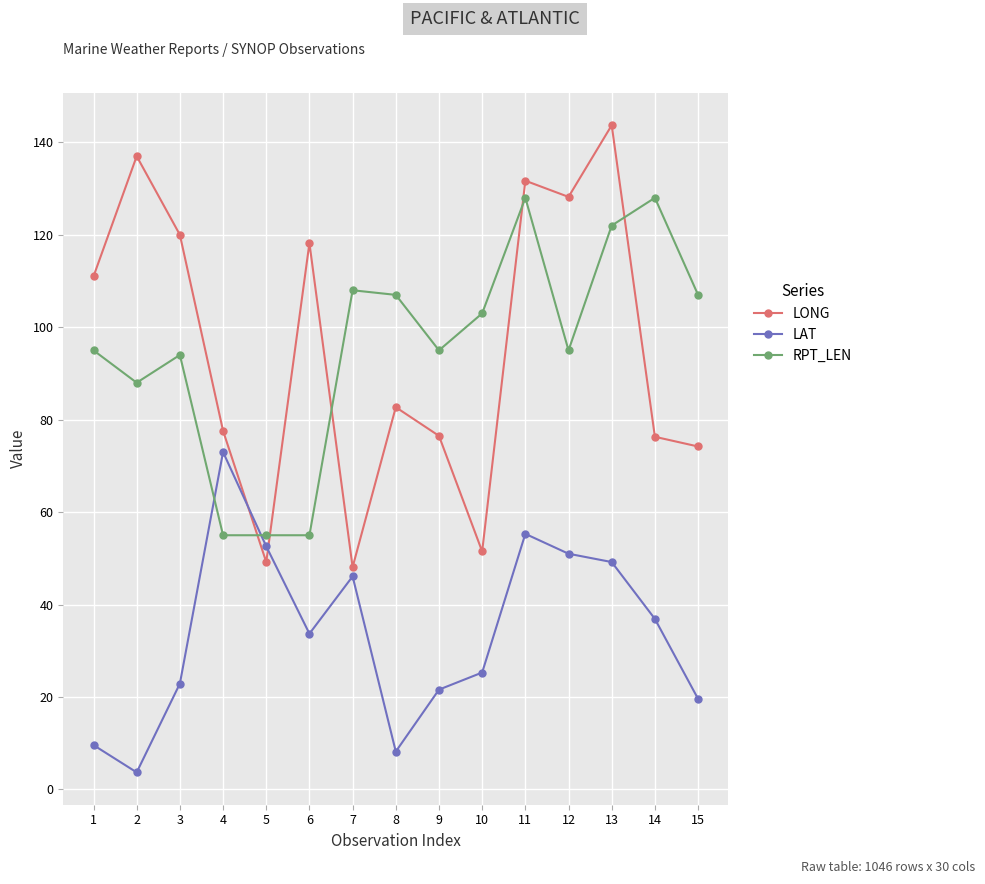

True or false: LAT has more than 2 interior local peaks.

True